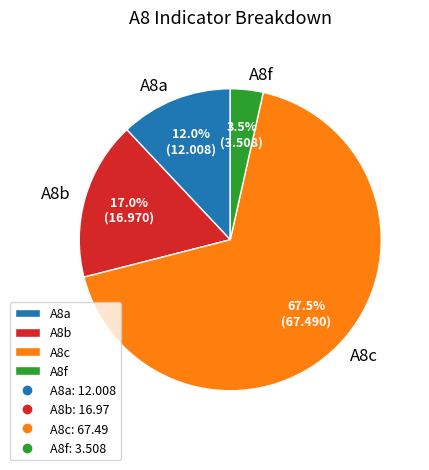

Which category has the biggest portion of the pie?

A8c